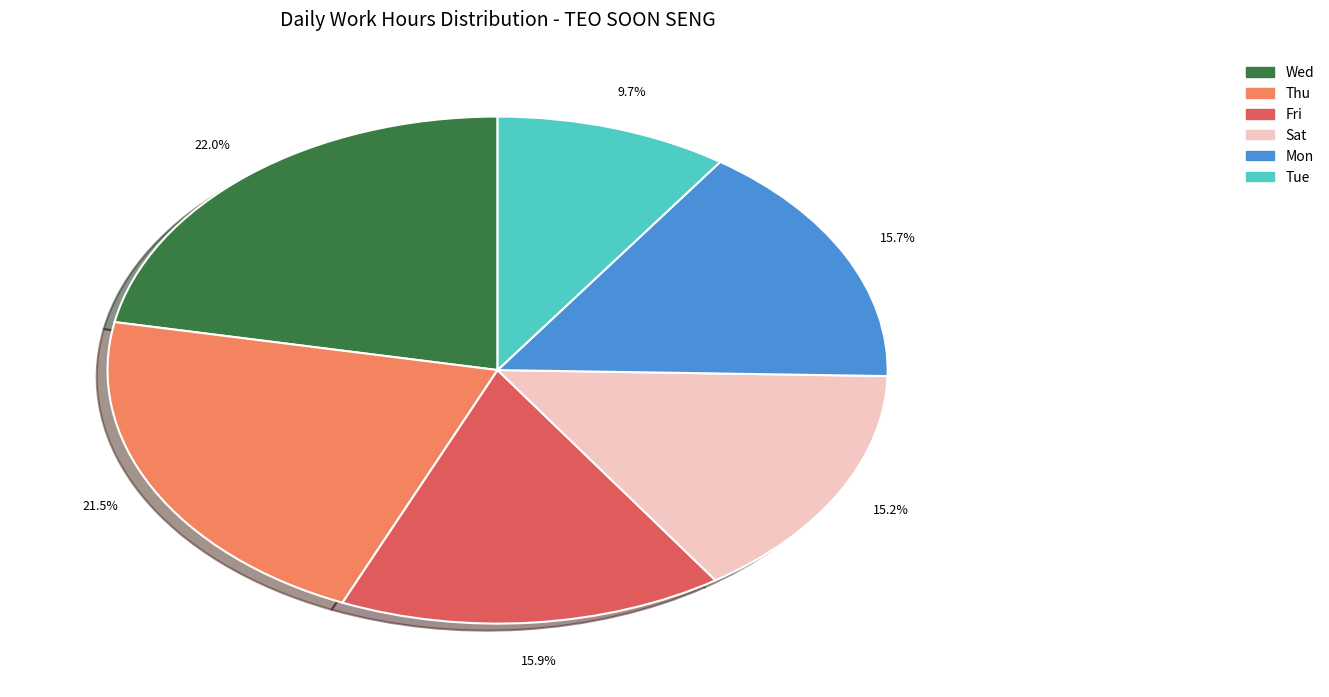

How many segments does this pie chart have?

6